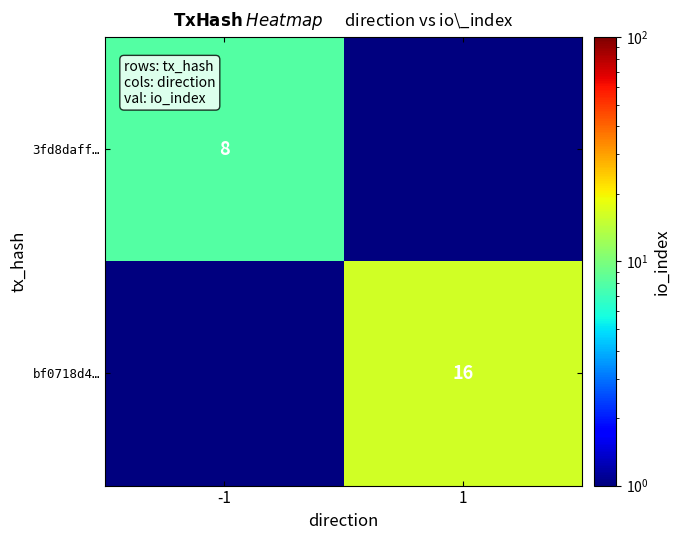

The 3fd8daff… series shows 8.0 at -1. True or false?

True